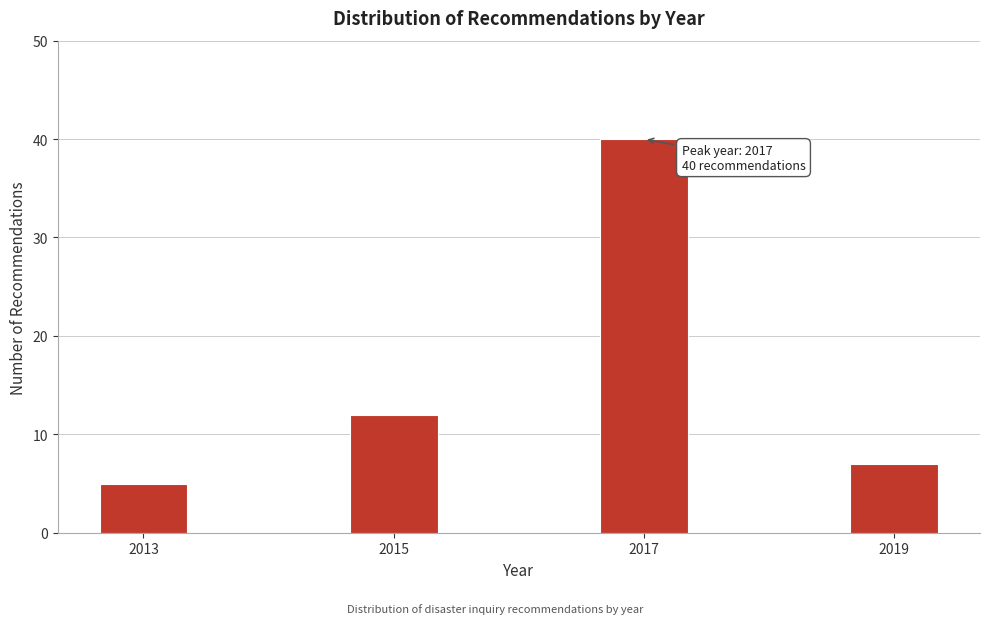

Reading left to right, list all the values displayed in this chart.

2013=5	2015=12	2017=40	2019=7